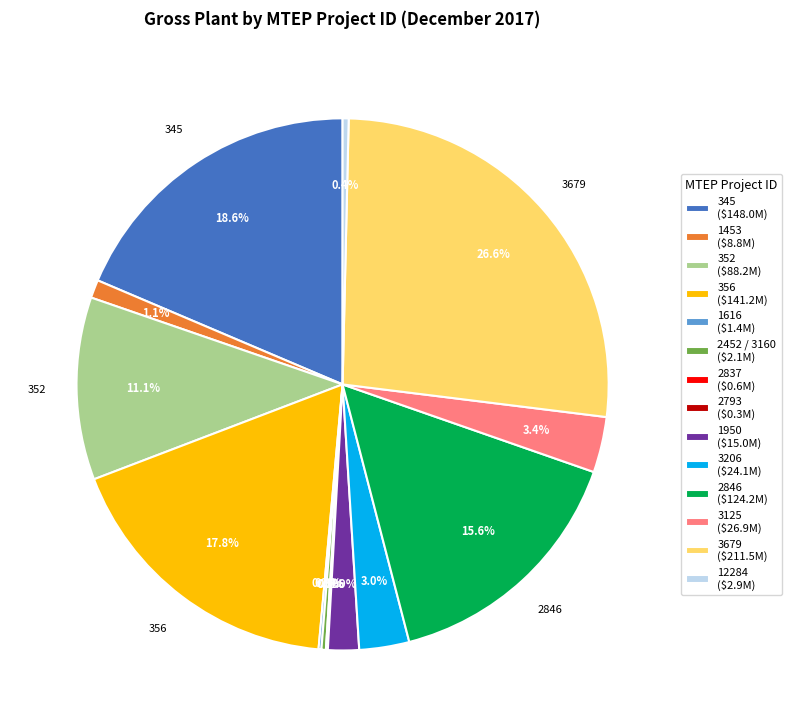

Does any single category account for the majority?

No